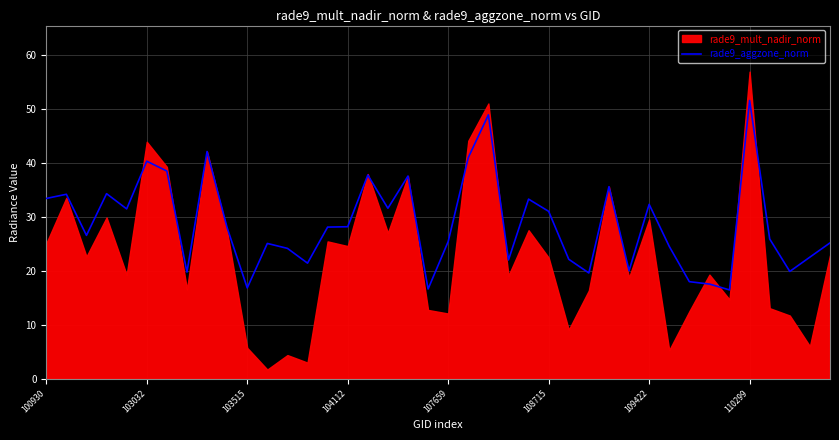

What is the change in value from 22 to 39?

-23.7